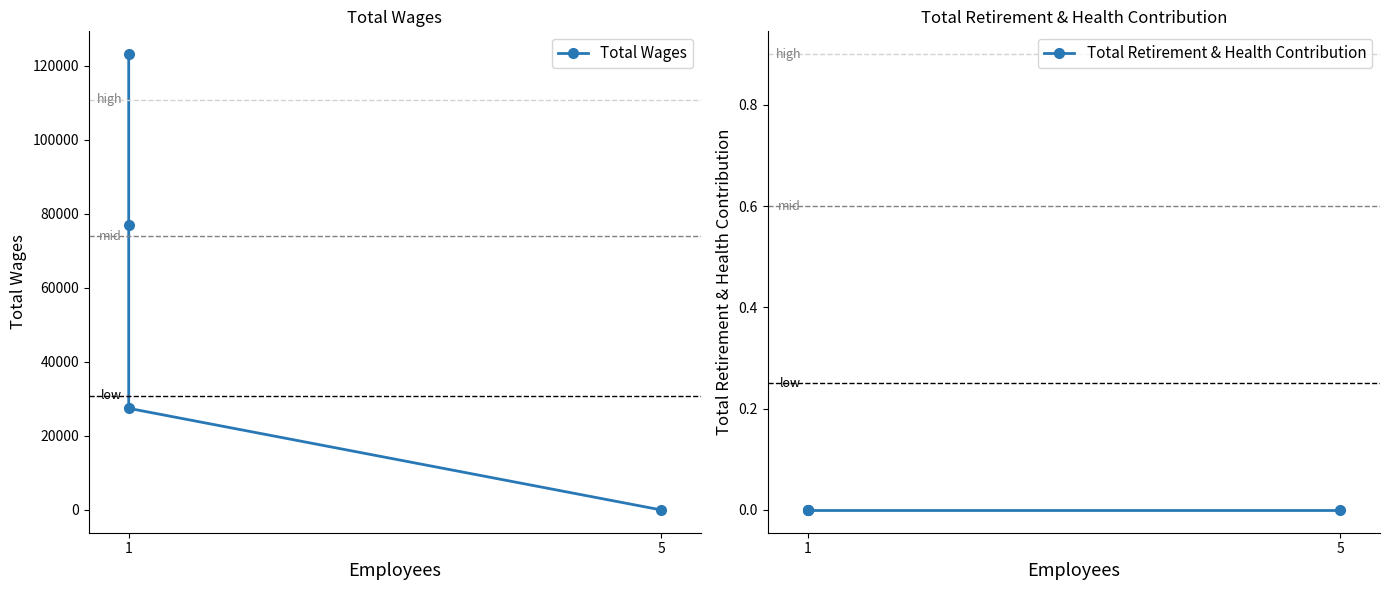

Read the Total Wages value at 1.

27466